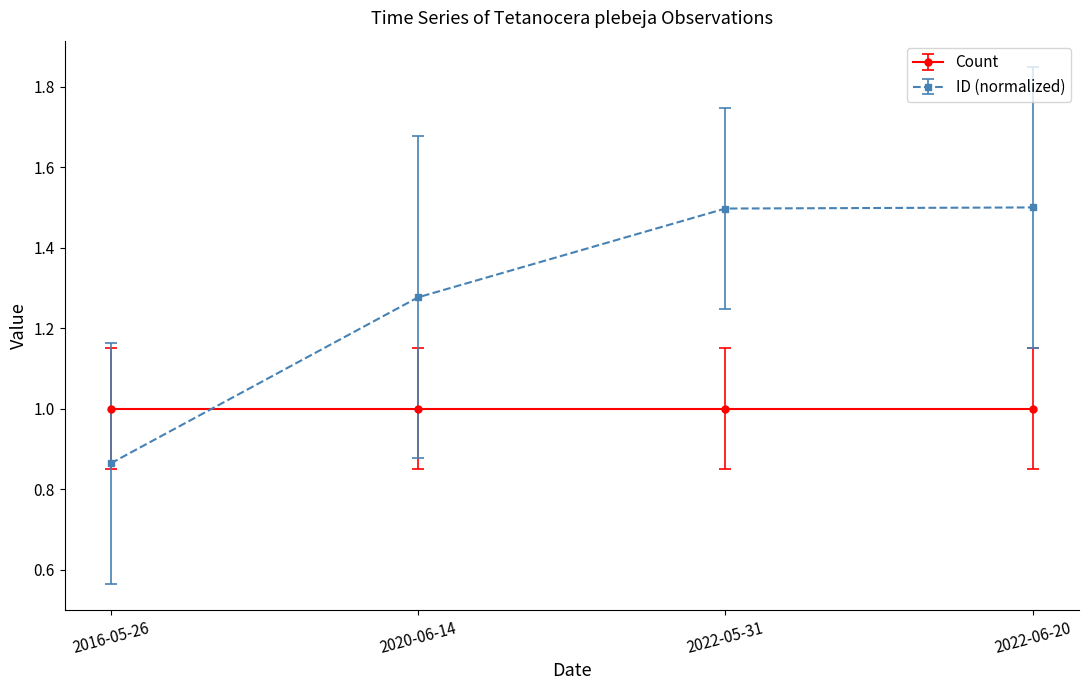

At 2016-05-26, list the series in order from smallest to largest.

ID (normalized), Count